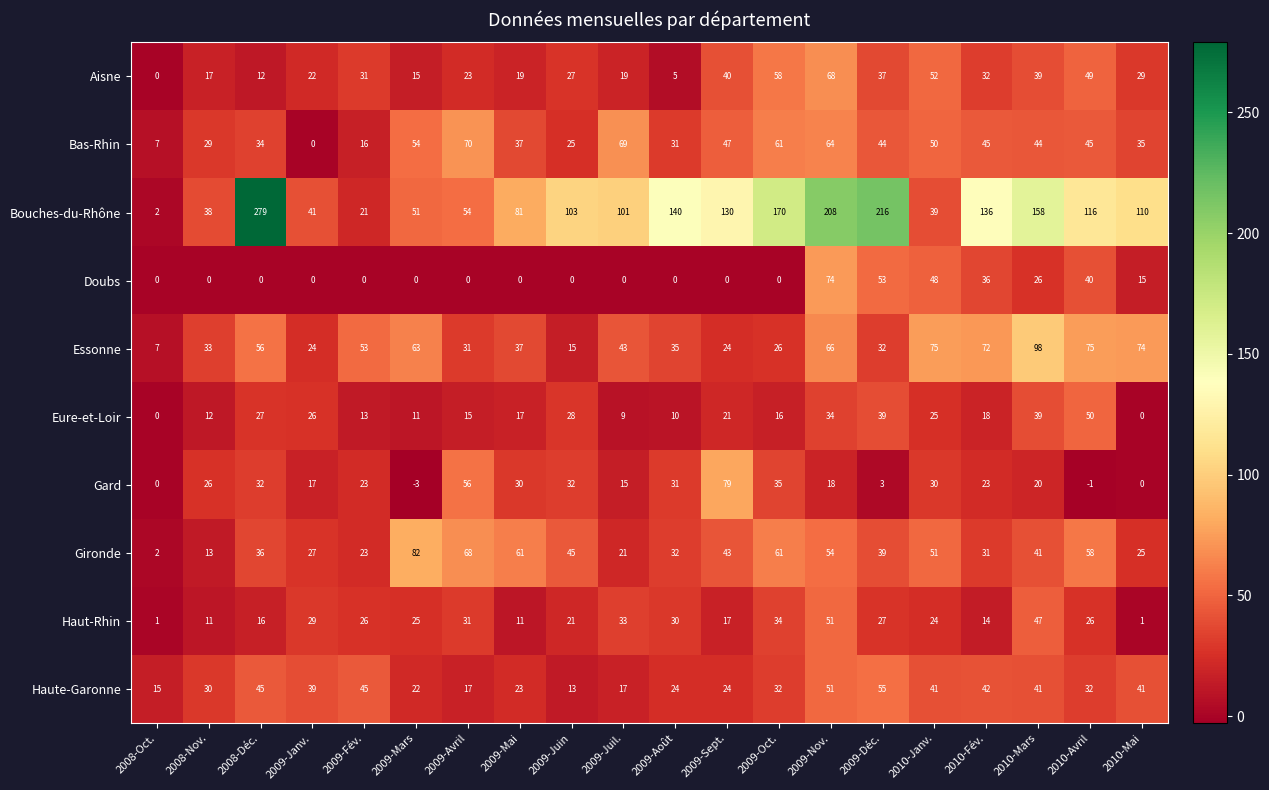

At how many categories does at least one series exceed 23?

19